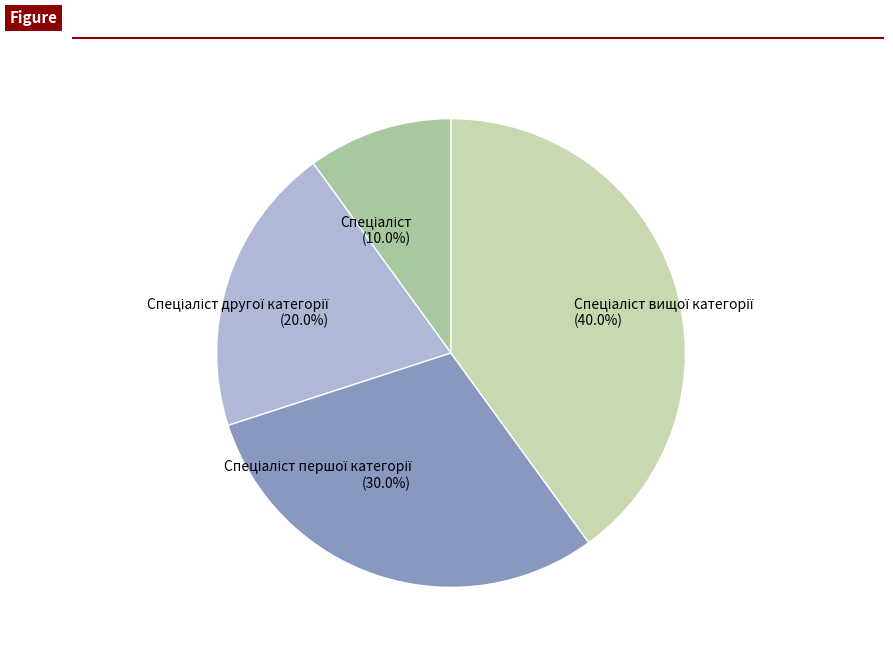

Is there a majority slice in this chart?

No